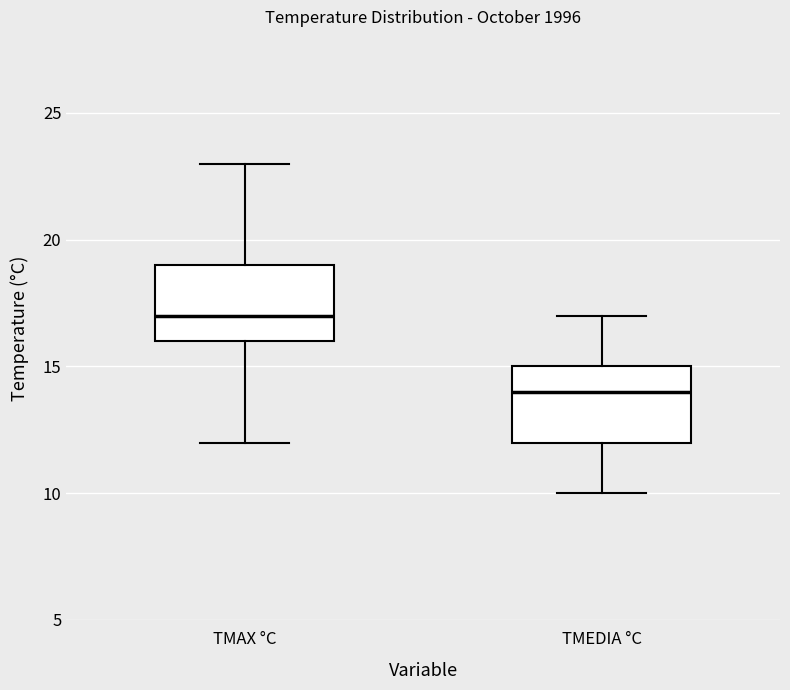

Where does the median line of the box for TMAX °C sit on the y-axis? The values are not printed on the chart, so give them approximately, as read against the axis.

17